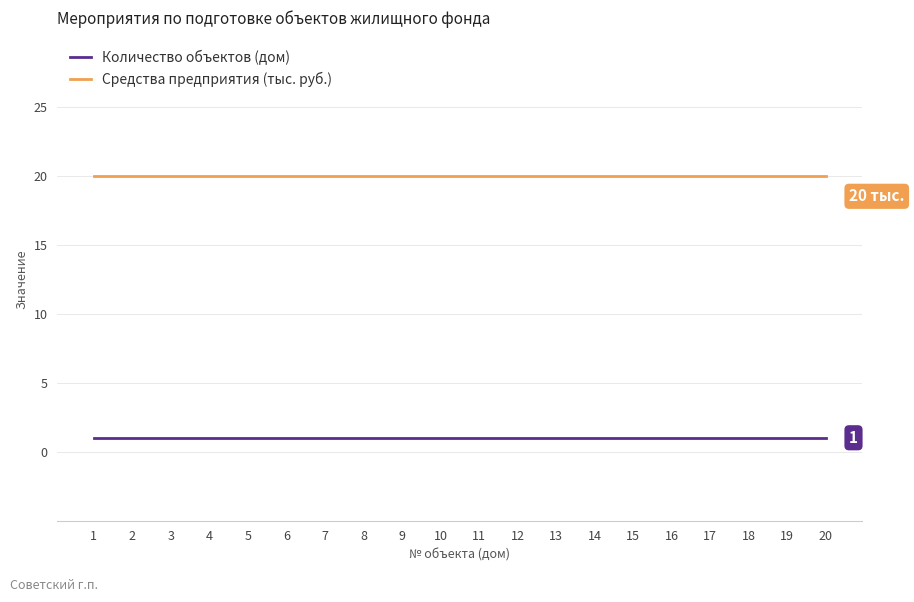

Is it true that Средства предприятия (тыс. руб.) equals 20 at 5?

True